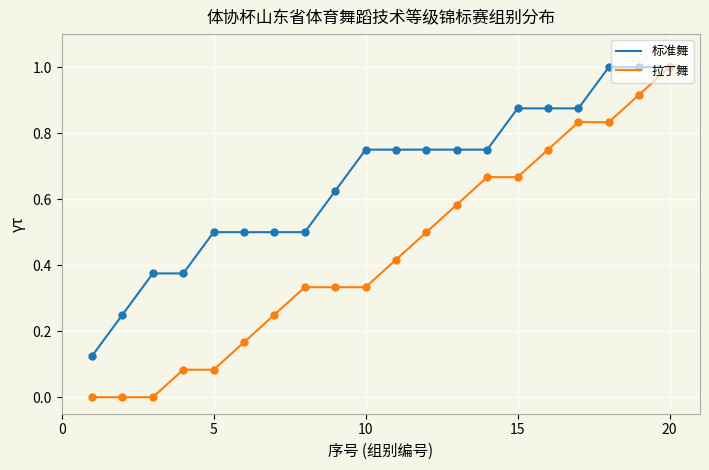

Which series has the largest total across all categories?

标准舞